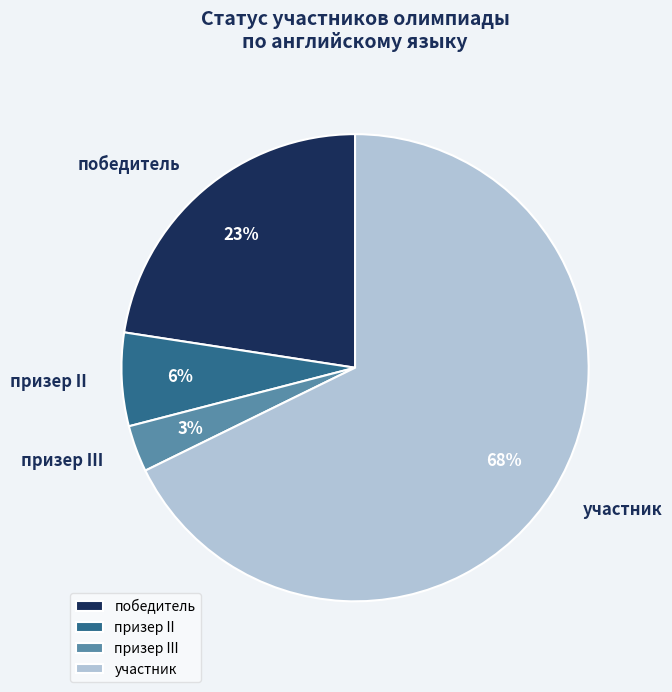

To the nearest percent, what percentage of the pie is участник?

68%